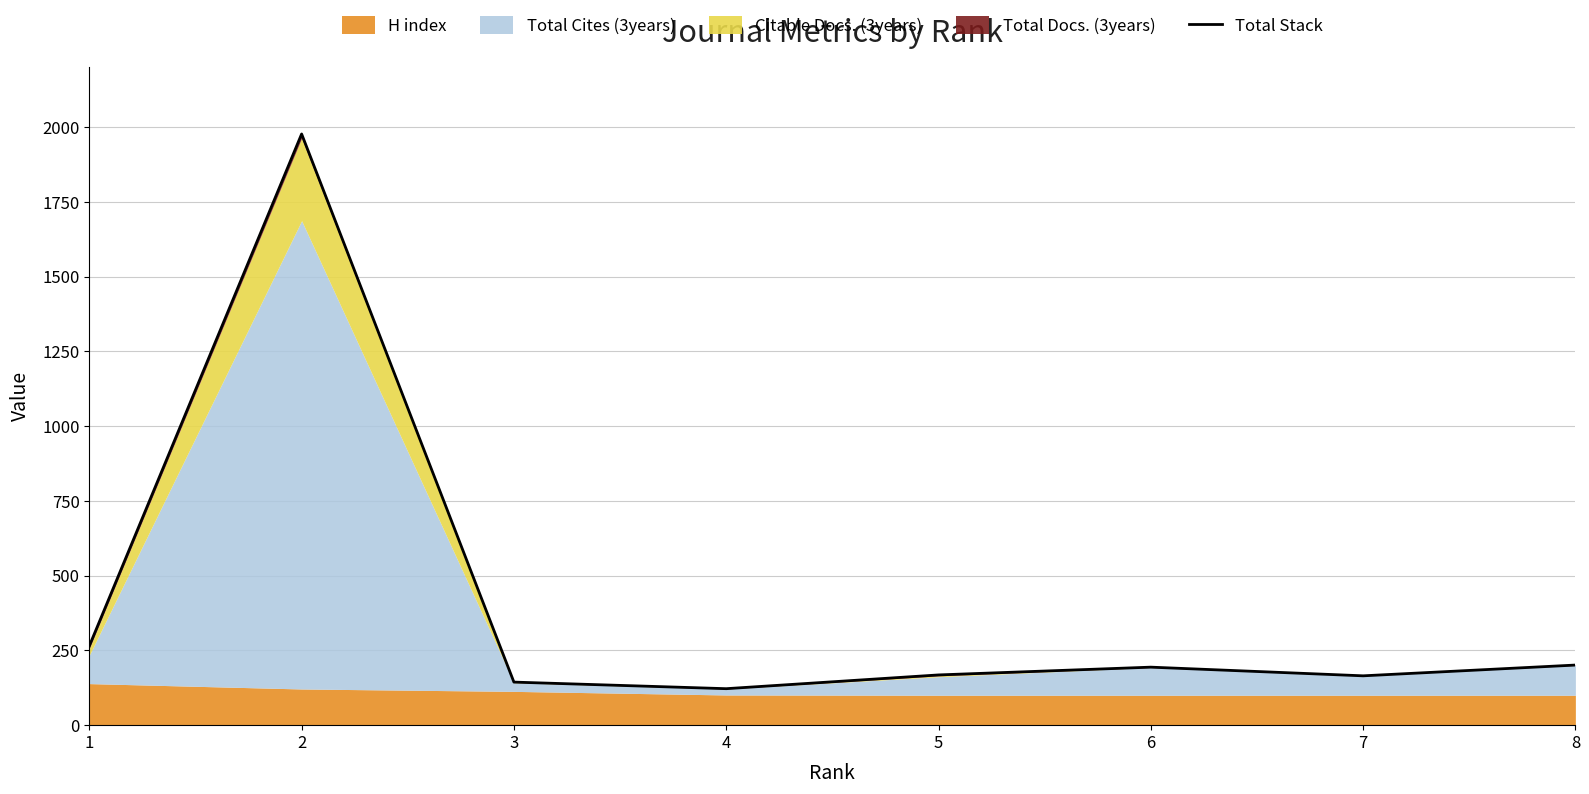

Where does the data first go above 194?

1